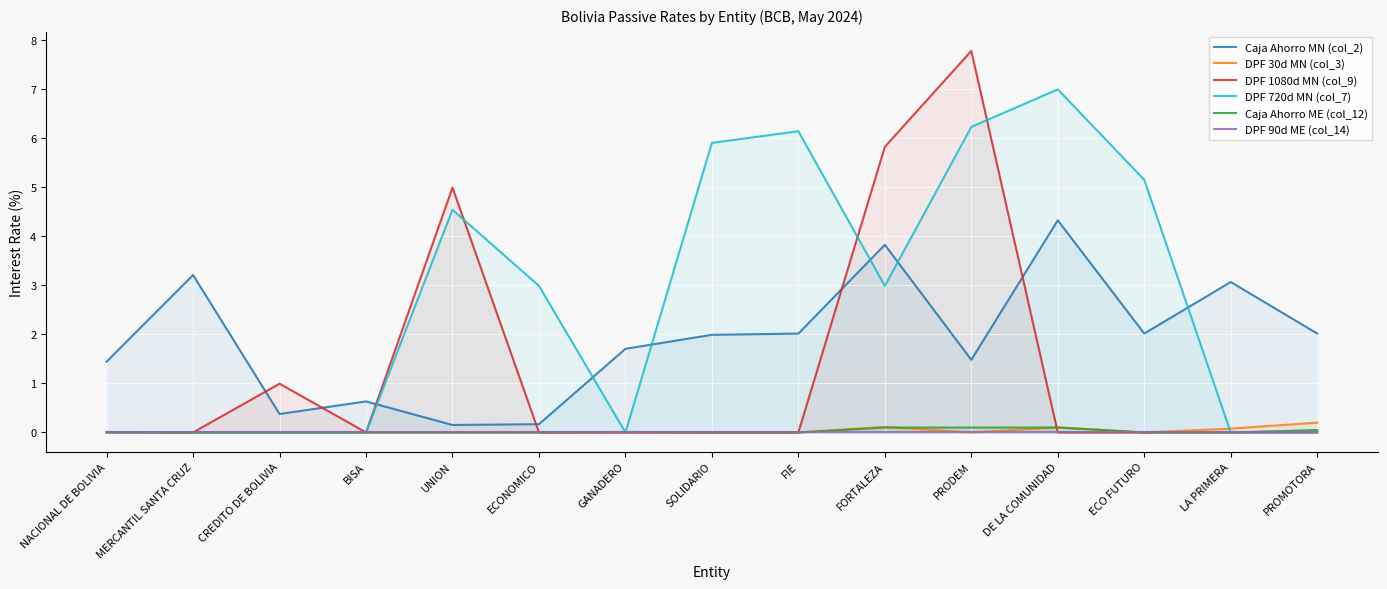

How many data points does each series have?

15